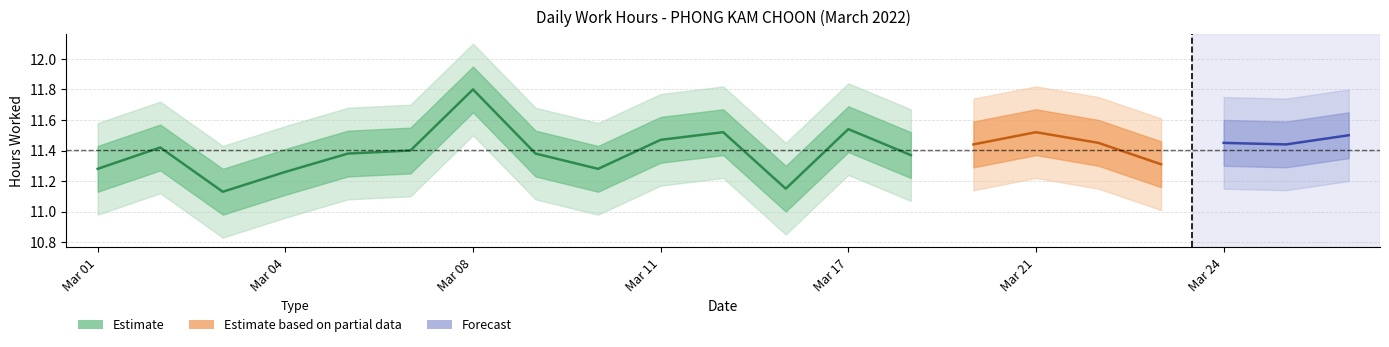

Does the chart have visible grid lines?

Yes